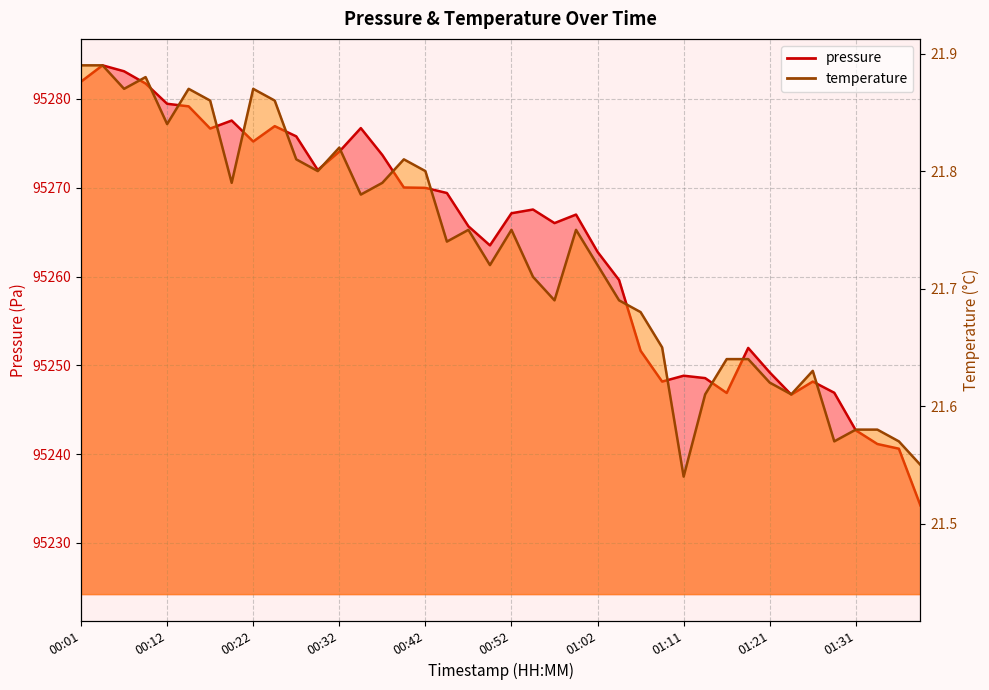

The value of pressure at 00:42 is 95270.0. True or false?

True